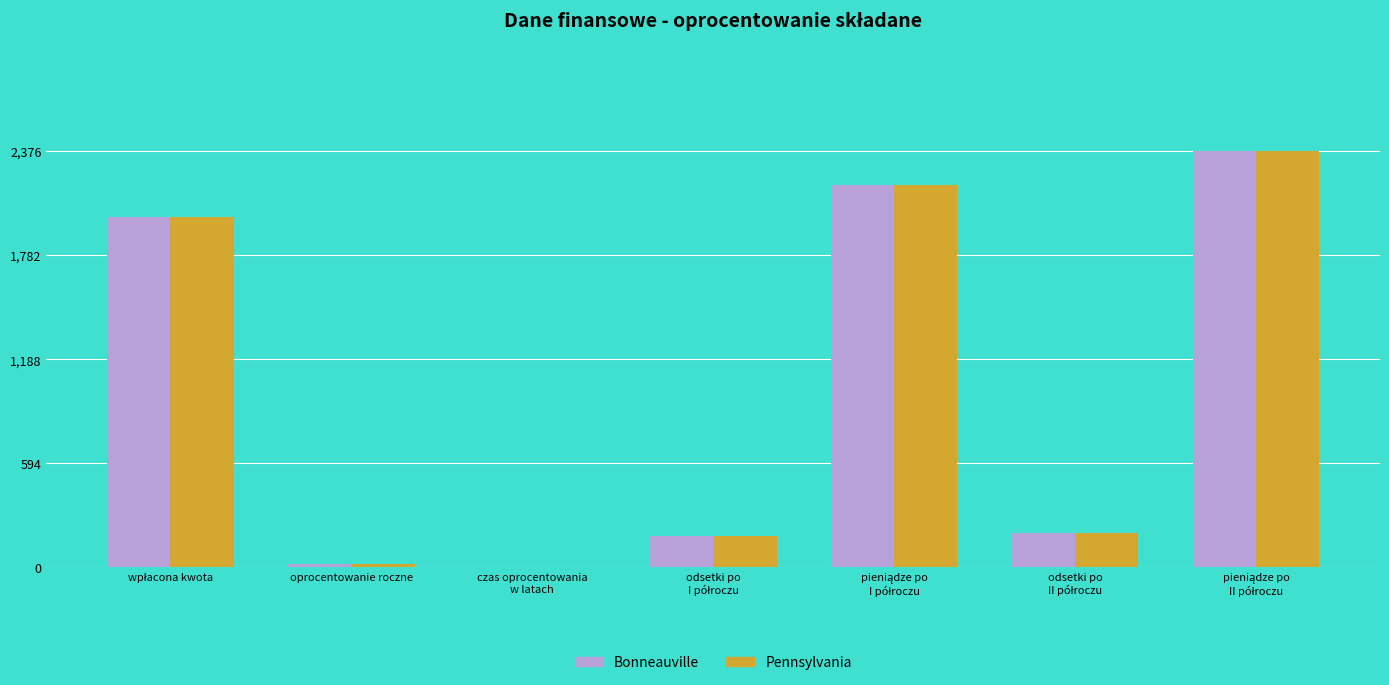

Count the number of data series in this chart.

2